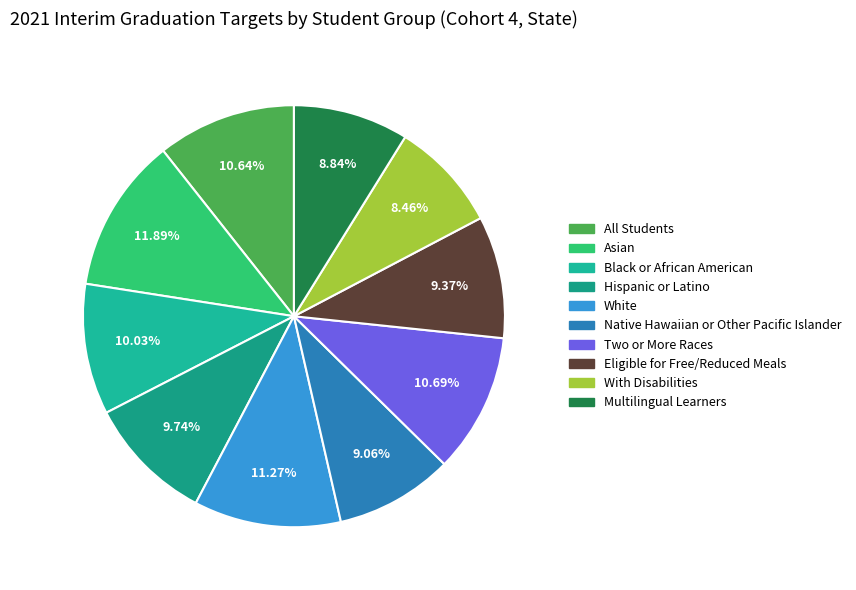

To the nearest percent, what portion does Eligible for Free/Reduced Meals represent?

9%